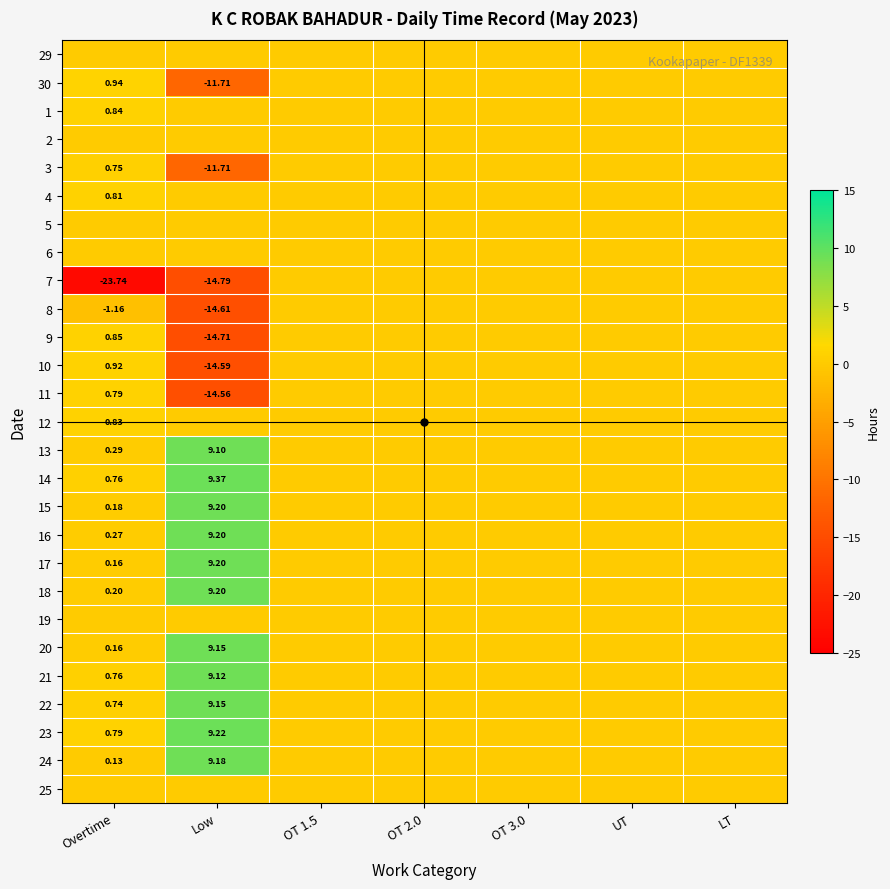

Which has a higher value, OT 2.0 or Low?

OT 2.0